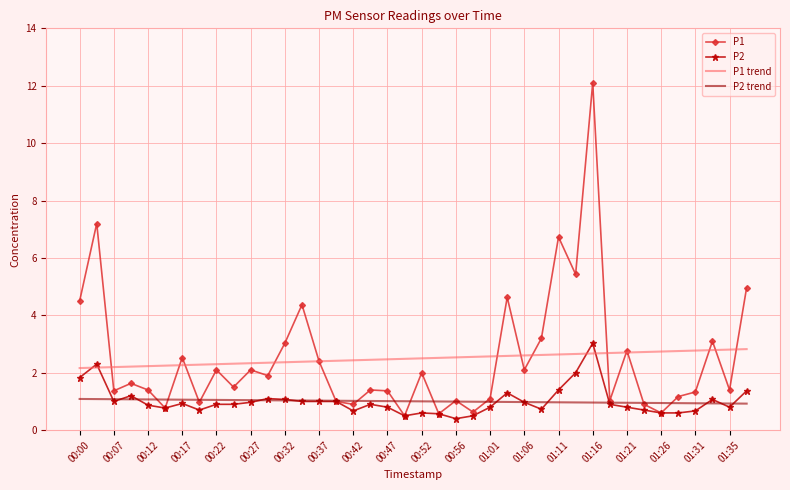

What is the maximum value for P1?

12.1